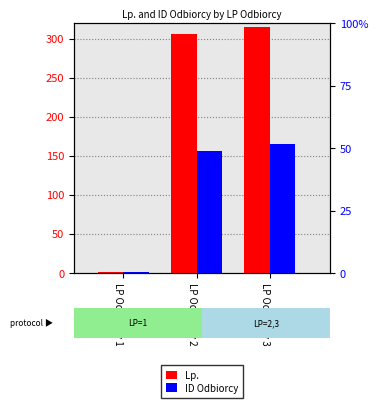

Which series has the largest total across all categories?

Lp.